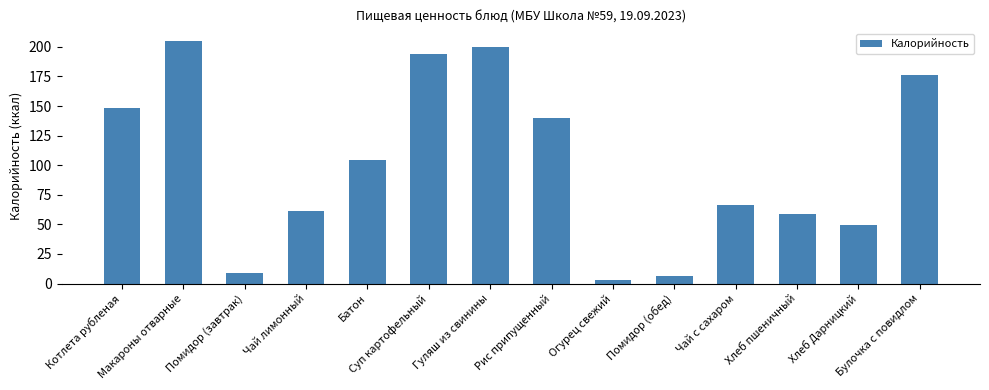

Does the chart contain any negative values?

No